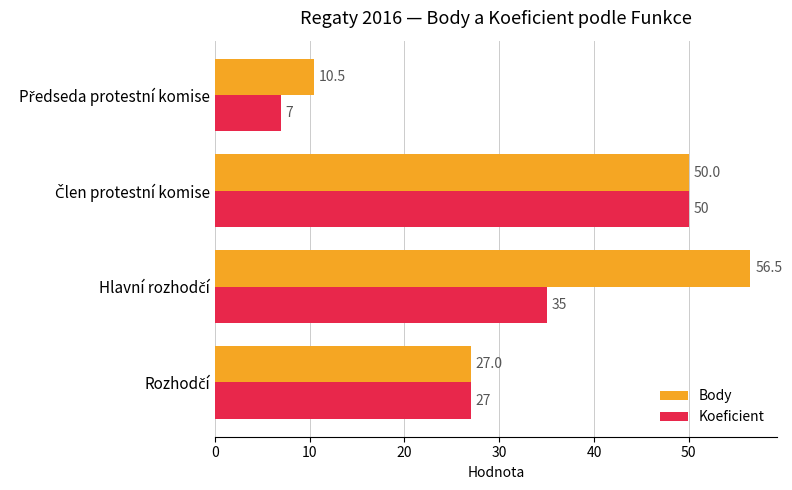

List the series in order of their overall mean, lowest first.

Koeficient, Body